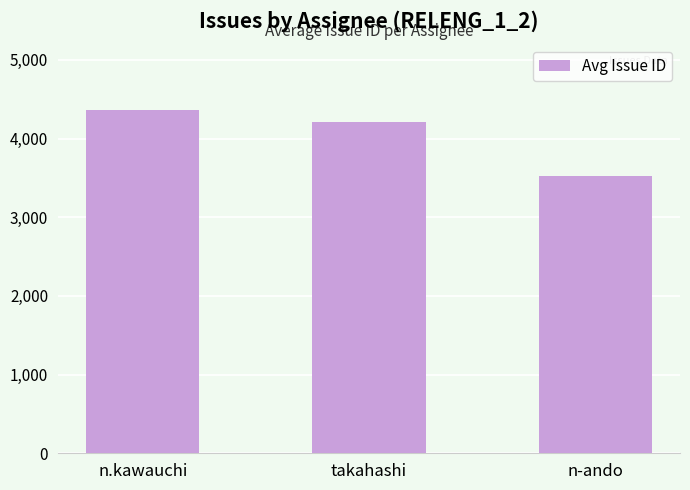

What is the greatest value displayed?

4358